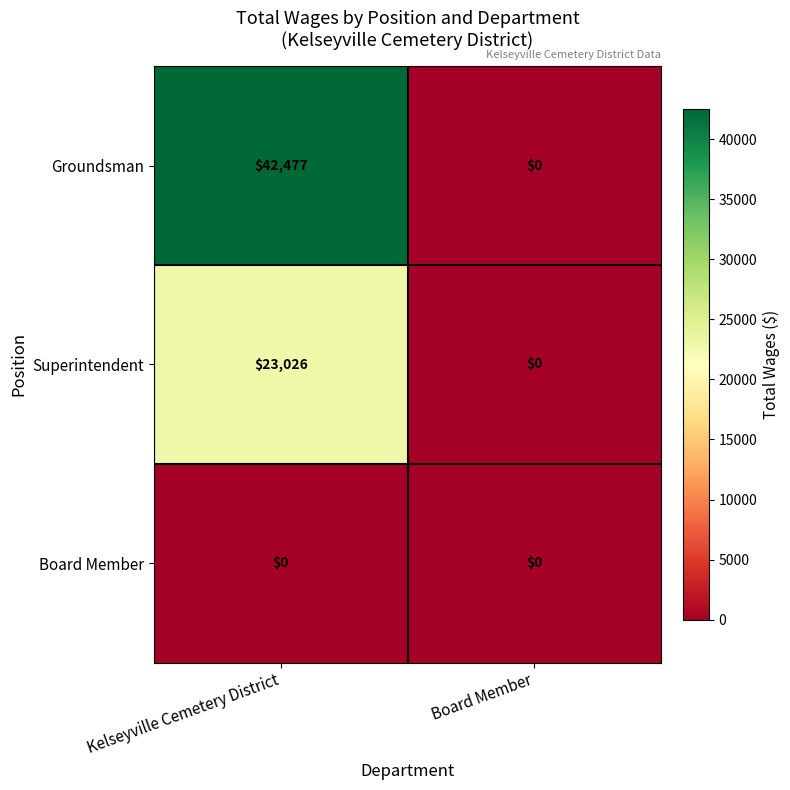

Which series has the largest range (max minus min)?

Groundsman